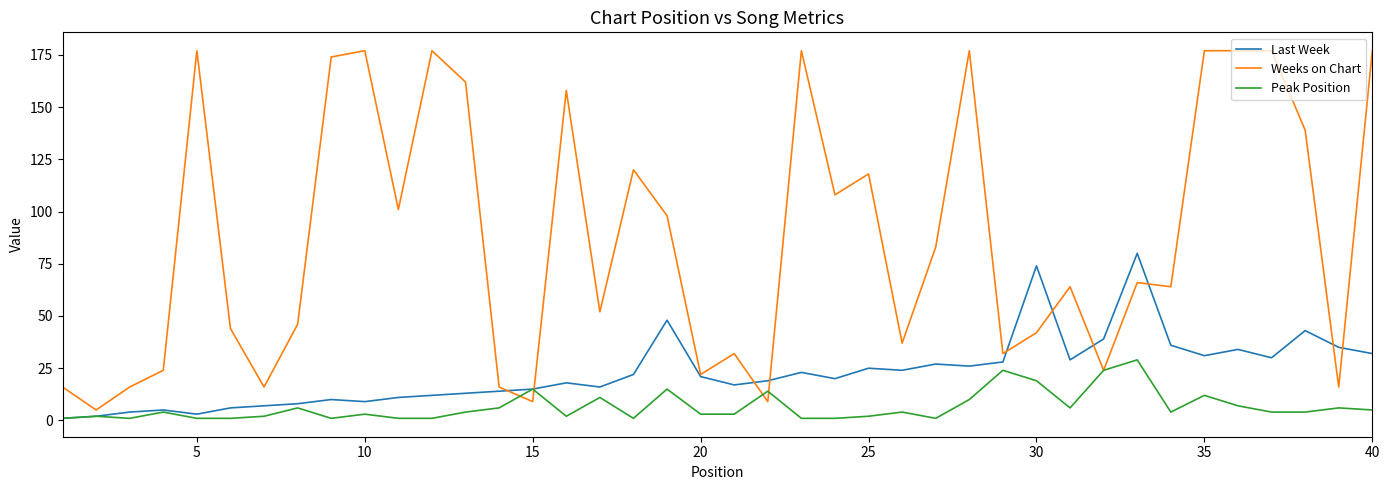

Which series has the largest total across all categories?

Weeks on Chart